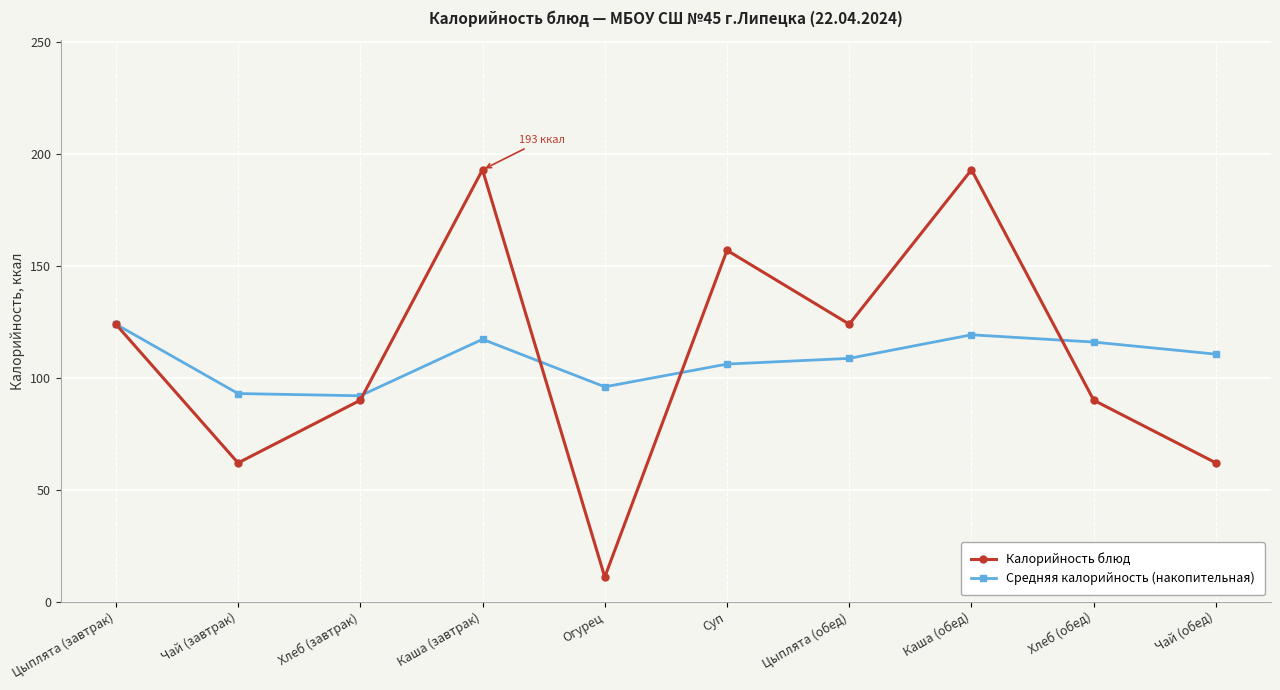

List the series in order of their peak value, lowest first.

Средняя калорийность (накопительная), Калорийность блюд